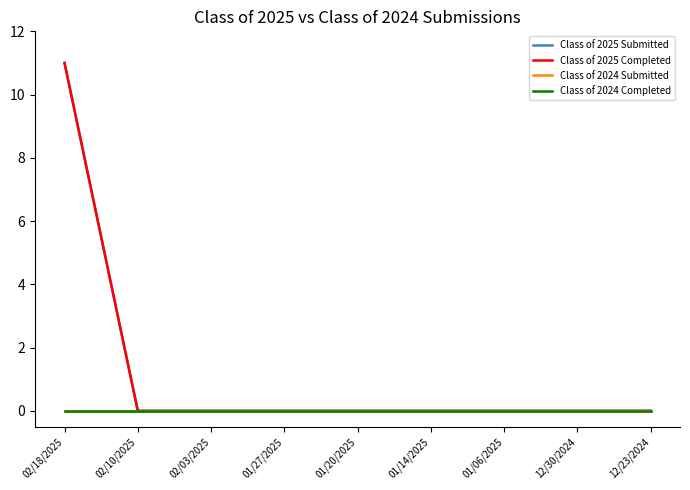

True or false: Class of 2025 Submitted has more than 0 interior local peaks.

False